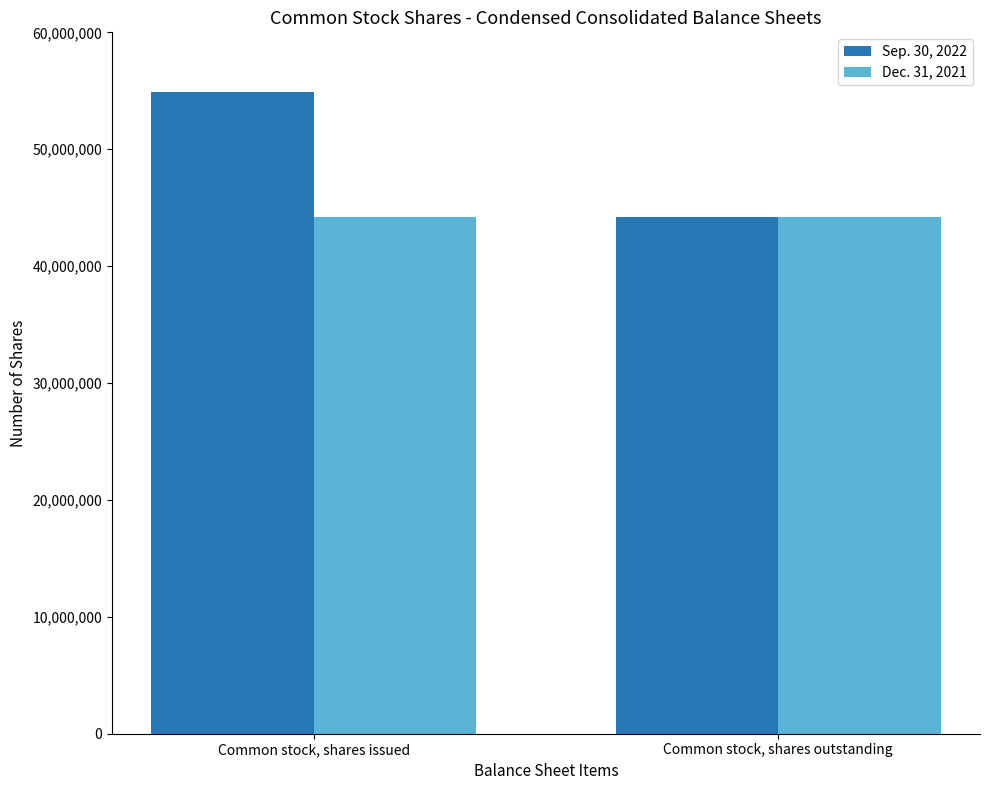

What is the value of the Dec. 31, 2021 bar at the 1st from the left?

44223050